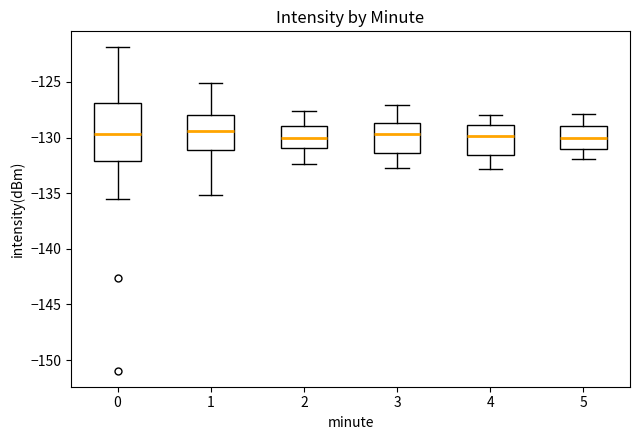

Where is the upper edge of the box at x = 2 on the y-axis? The values are not printed on the chart, so give them approximately, as read against the axis.

-129.0